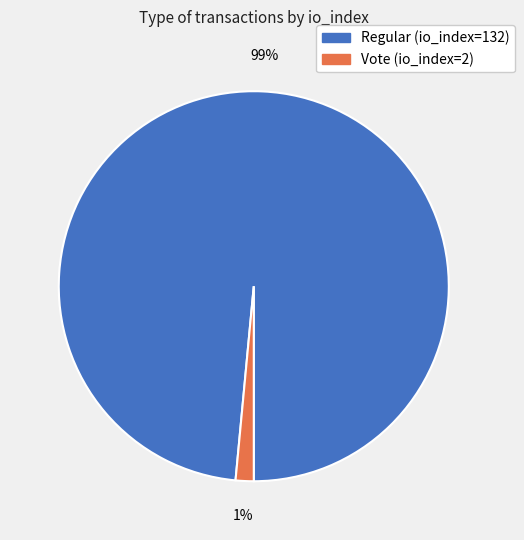

Which has a higher value, Regular (io_index=132) or Vote (io_index=2)?

Regular (io_index=132)